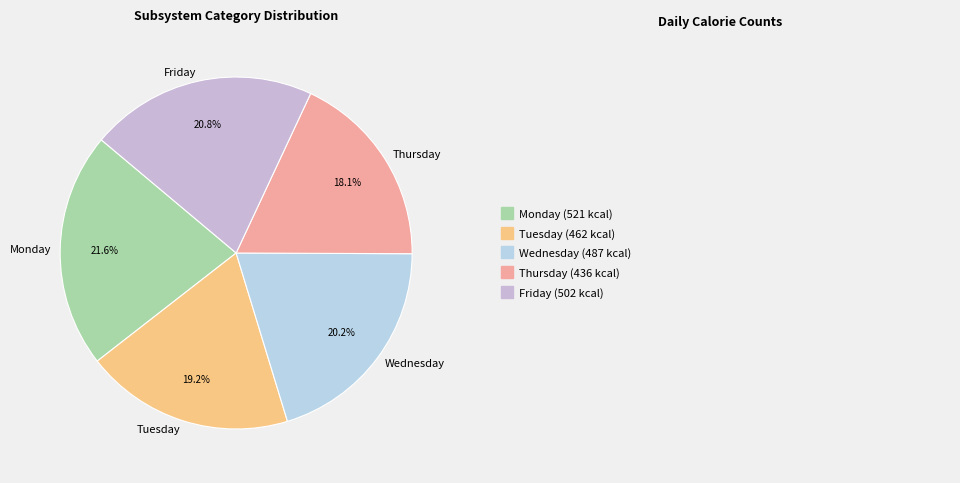

To the nearest percent, what portion does Wednesday represent?

20%